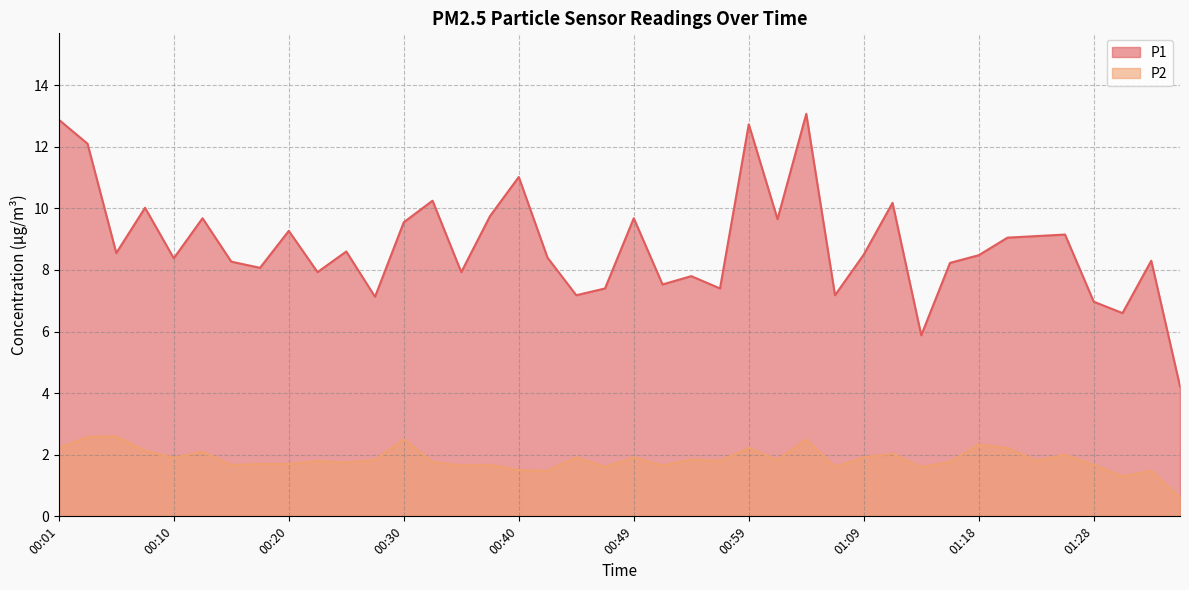

How many interior local peaks does the P1 series have?

13